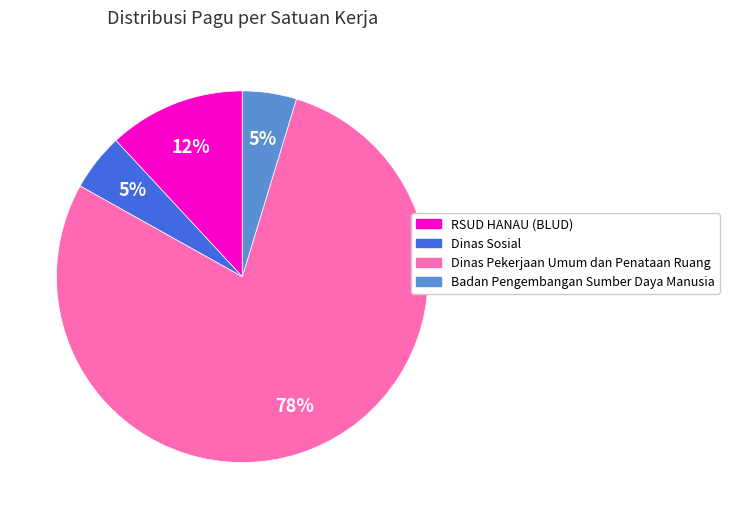

To the nearest percent, what is the average slice percentage?

25%